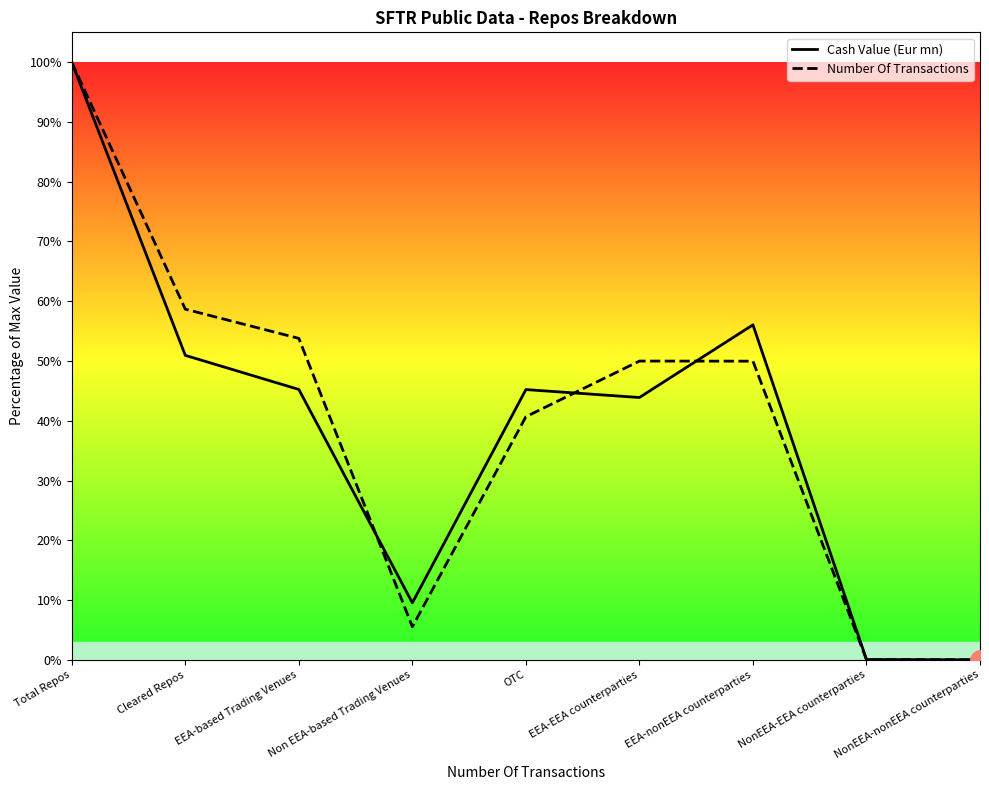

At NonEEA-EEA counterparties, list the series in order from largest to smallest.

Cash Value (Eur mn), Number Of Transactions